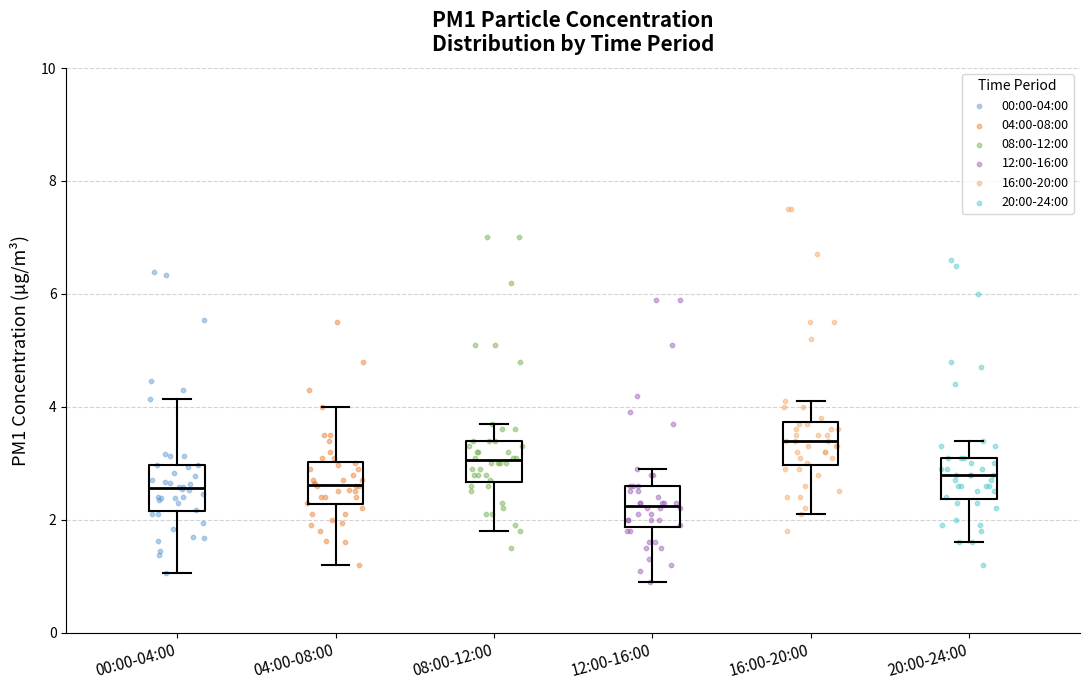

Reading left to right, read every box against the y-axis: the position of its median line, the range the box covers, and the ends of its whiskers. The values are not printed on the chart, so give them approximately, as read against the axis.

00:00-04:00: median 2.6, box 2.2 to 3.0, whiskers 1.0 to 4.2
04:00-08:00: median 2.6, box 2.2 to 3.0, whiskers 1.2 to 4.0
08:00-12:00: median 3.0, box 2.6 to 3.4, whiskers 1.8 to 3.8
12:00-16:00: median 2.2, box 1.8 to 2.6, whiskers 1.0 to 3.0
16:00-20:00: median 3.4, box 3.0 to 3.8, whiskers 2.2 to 4.2
20:00-24:00: median 2.8, box 2.4 to 3.2, whiskers 1.6 to 3.4